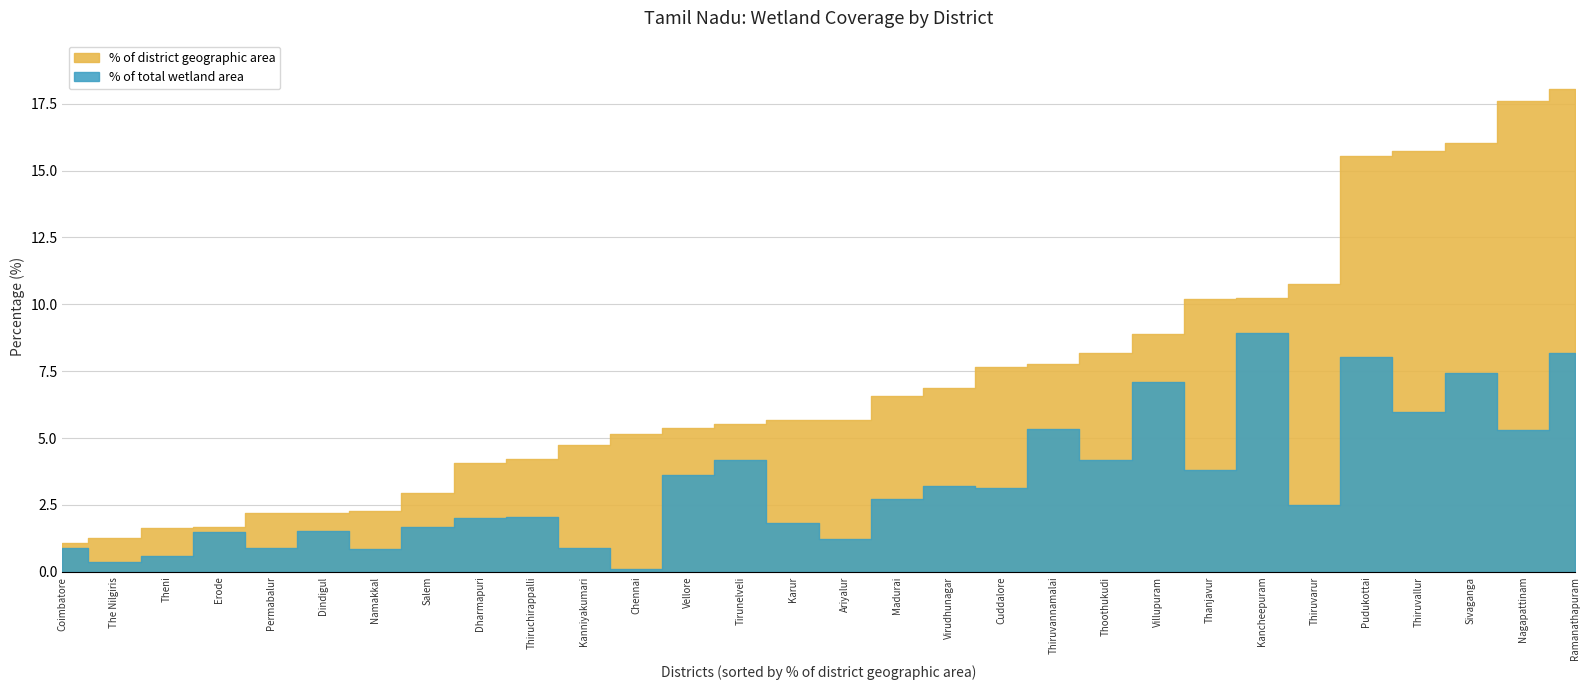

The value of % of total wetland area at Thanjavur is 1.2. True or false?

False